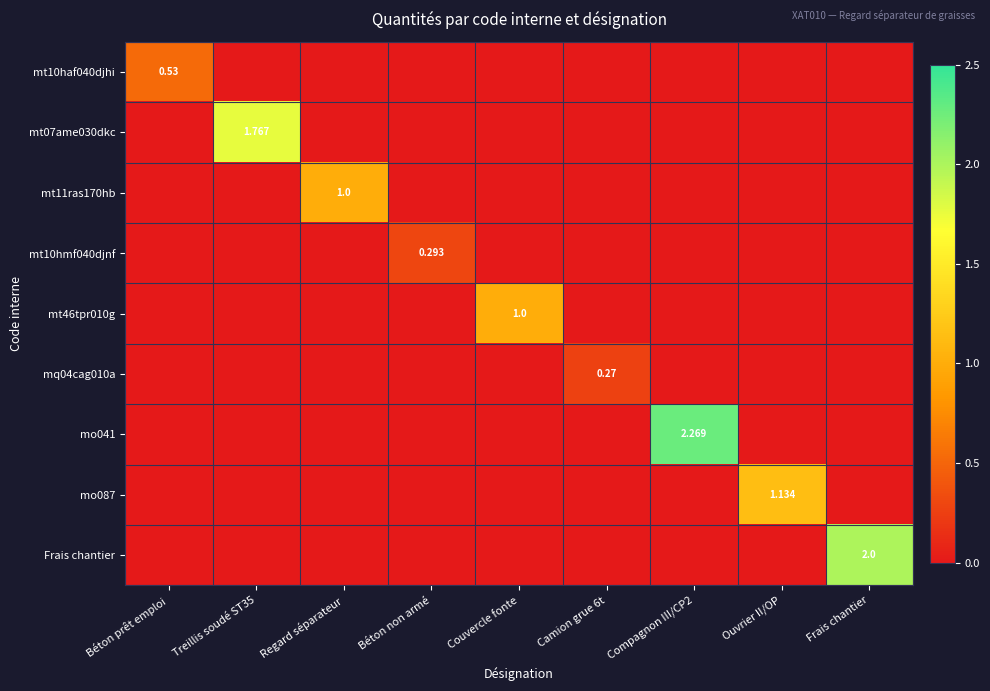

Which series has the largest total across all categories?

mo041